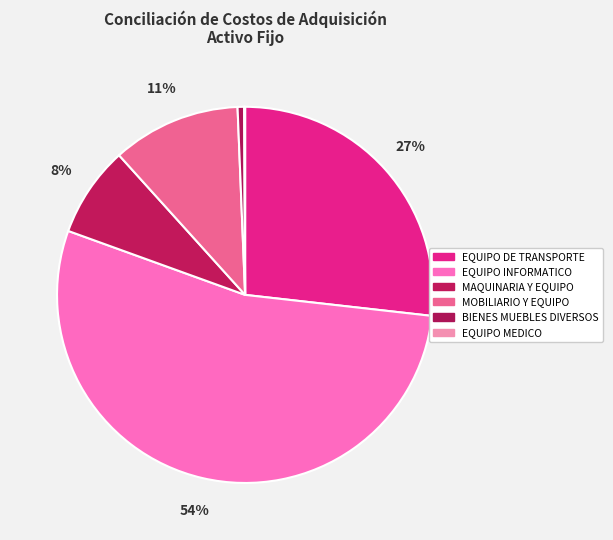

How many slices are in this pie chart?

6